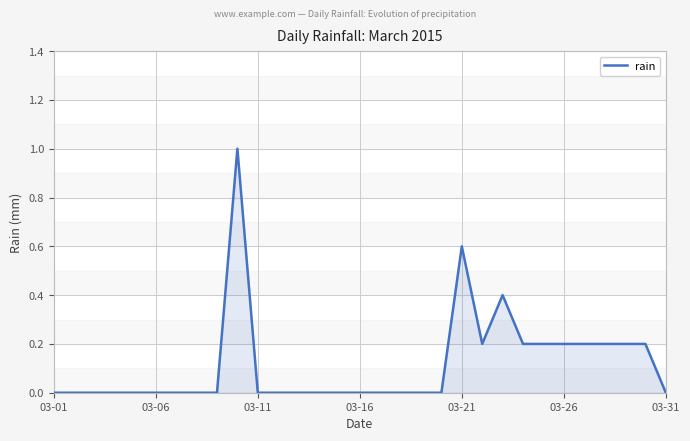

What is the maximum value shown in the chart?

1.0